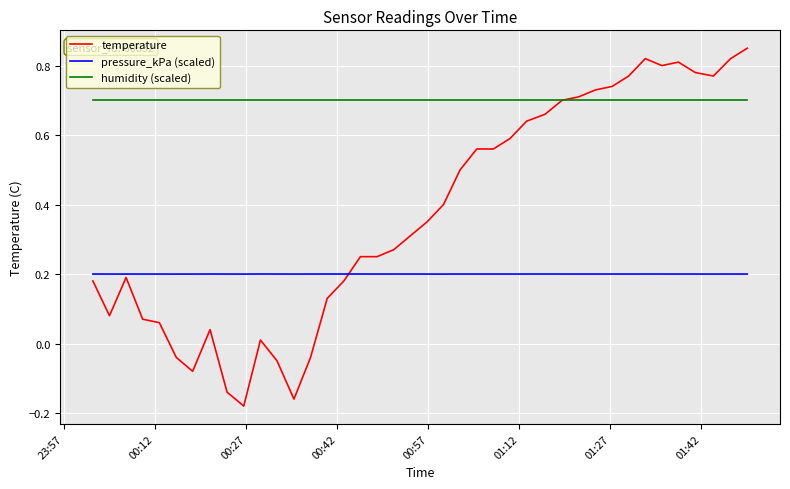

List the series in order of their overall mean, highest first.

humidity (scaled), temperature, pressure_kPa (scaled)